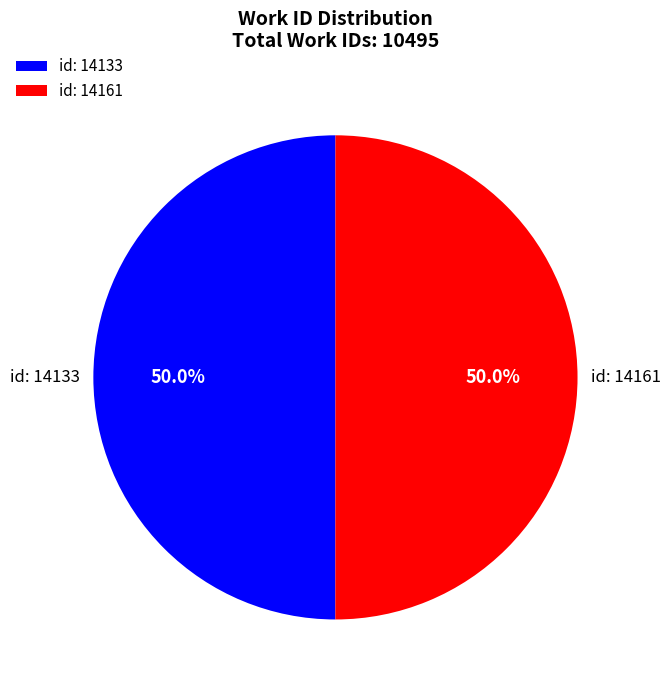

How much of the chart is everything except id: 14133?

50.0%